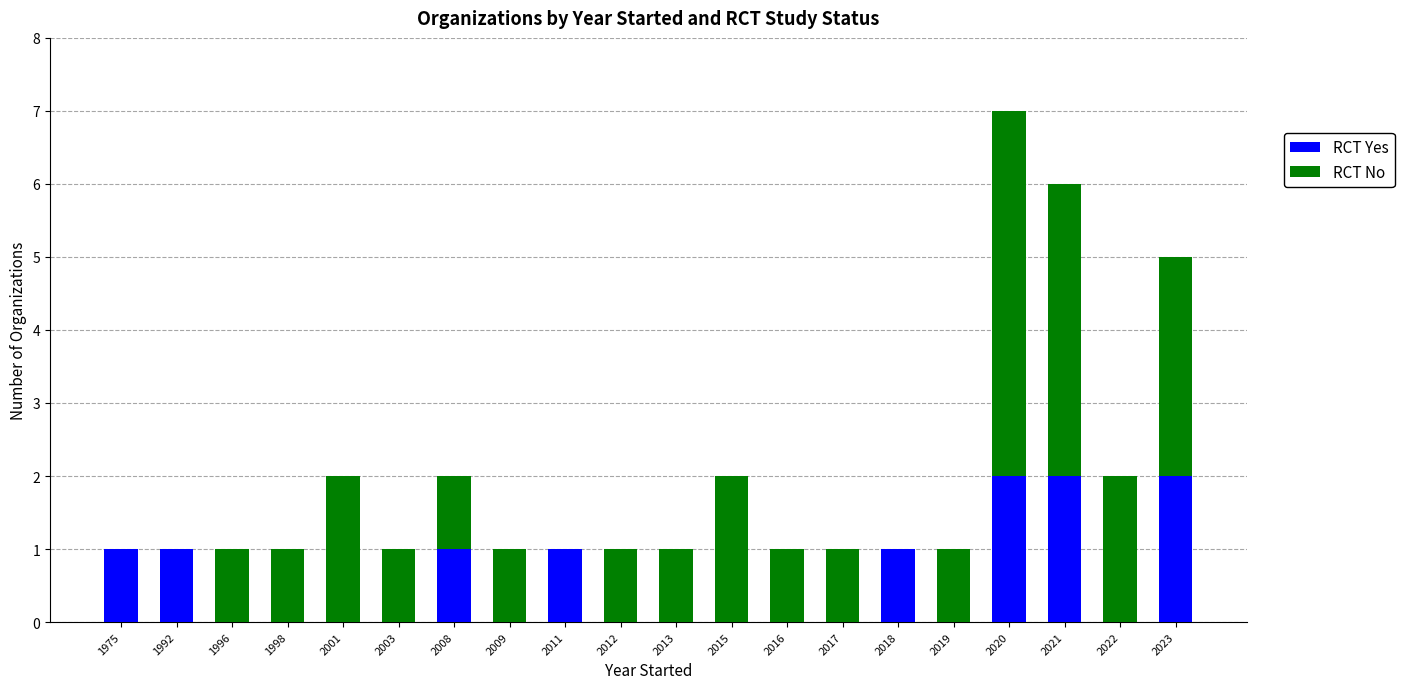

At which category is the sum across all series the highest?

2020